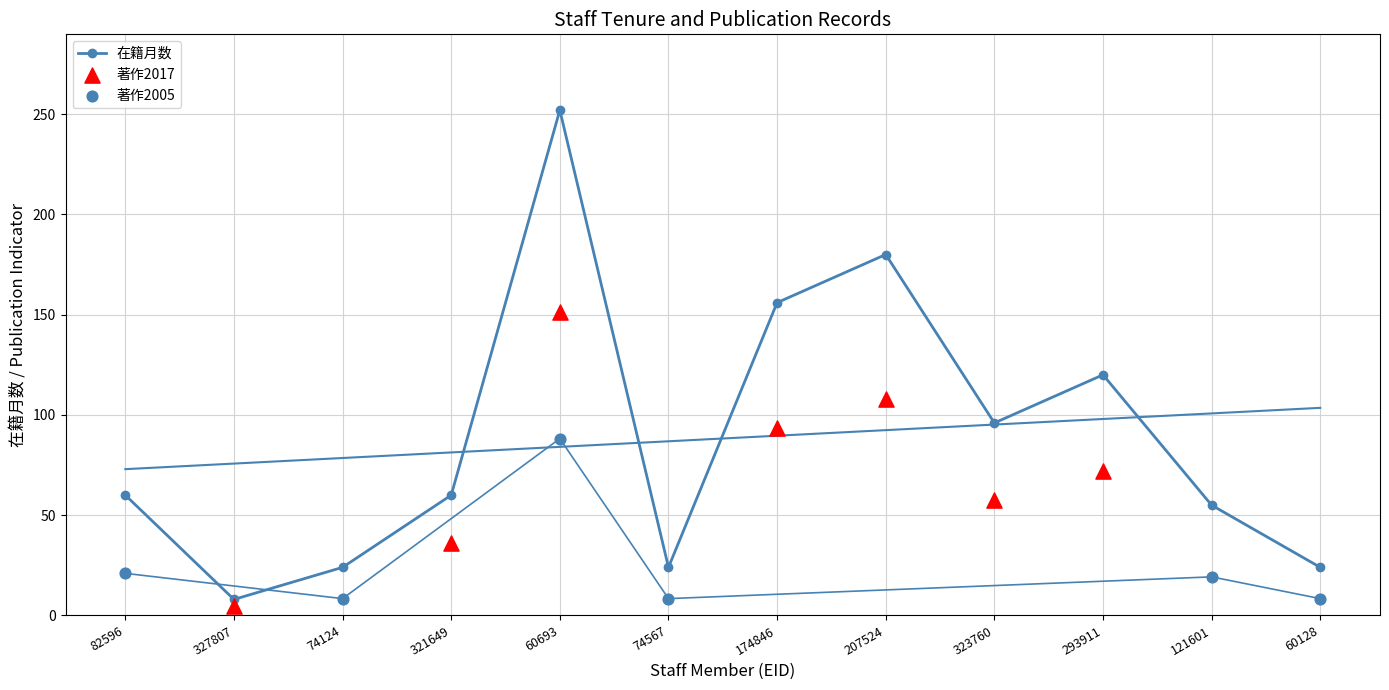

Is the value of 著作合計 at 60128 greater than the value of 著作合計(欧文) at 207524?

No